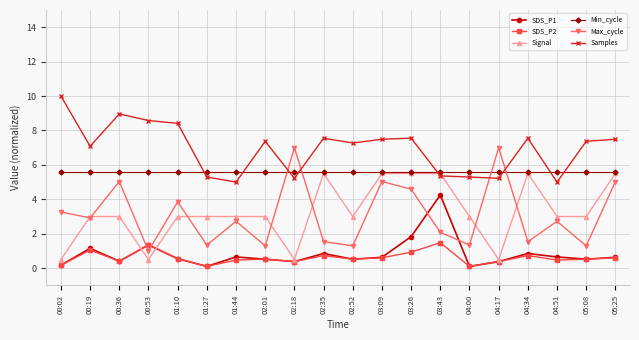

Is it true that SDS_P1 equals 1.1 at 00:19?

True